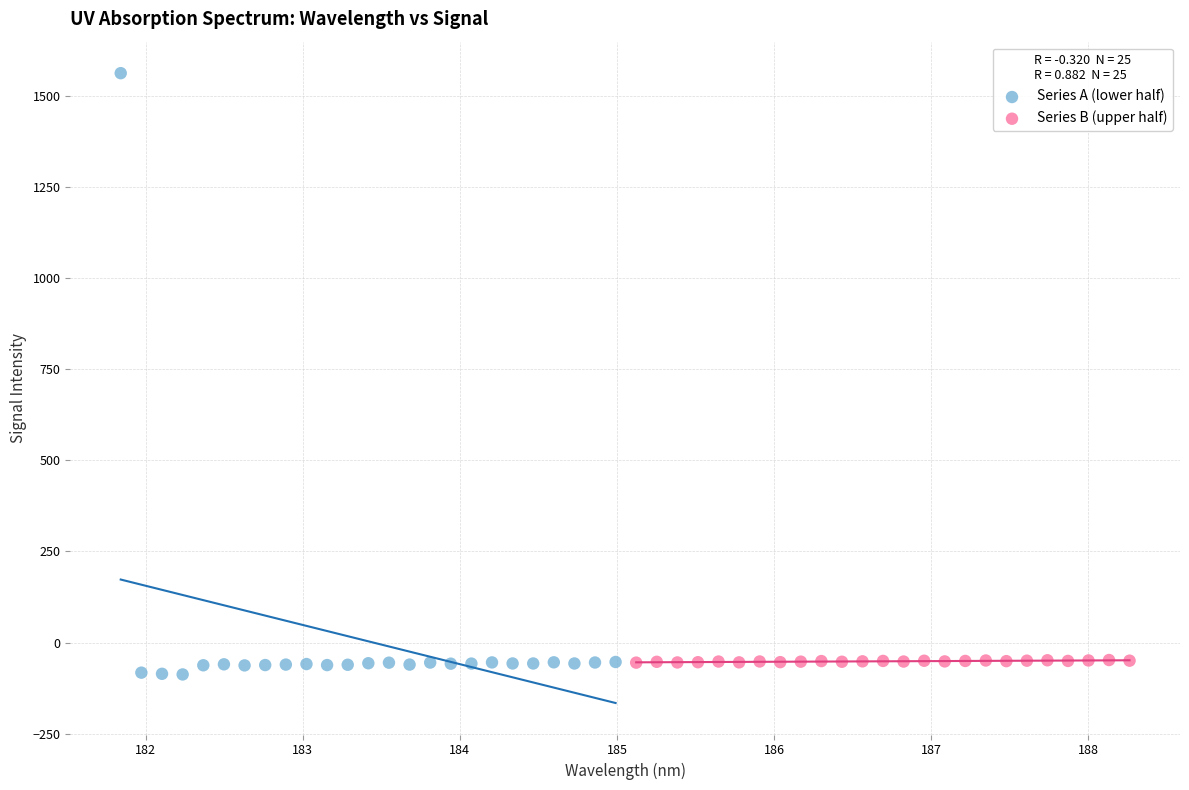

Which series contains the highest Y value?

Series A (lower half)